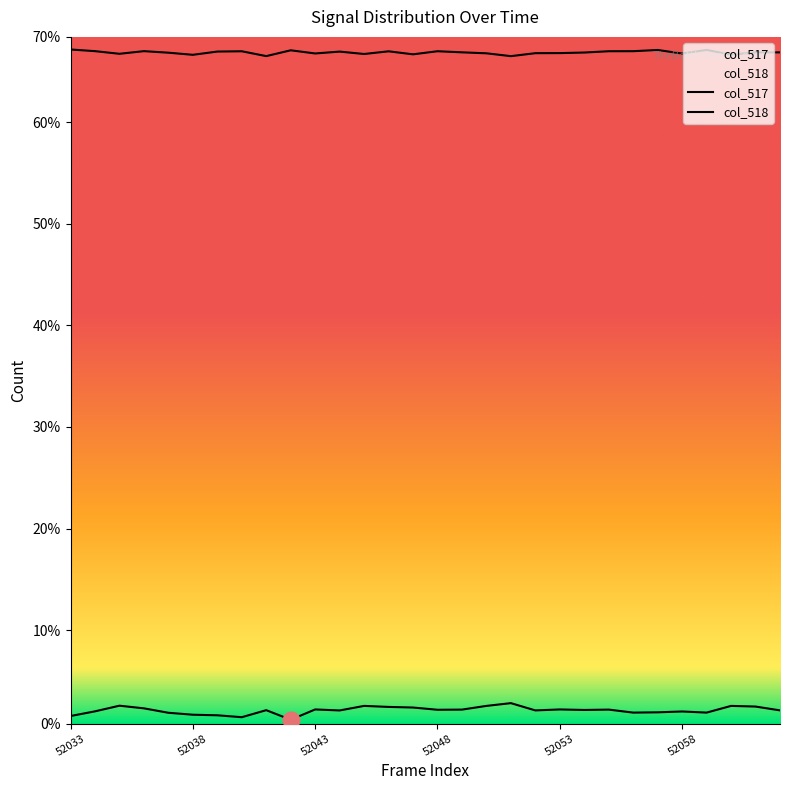

True or false: col_518 and col_517 intersect in this chart.

False